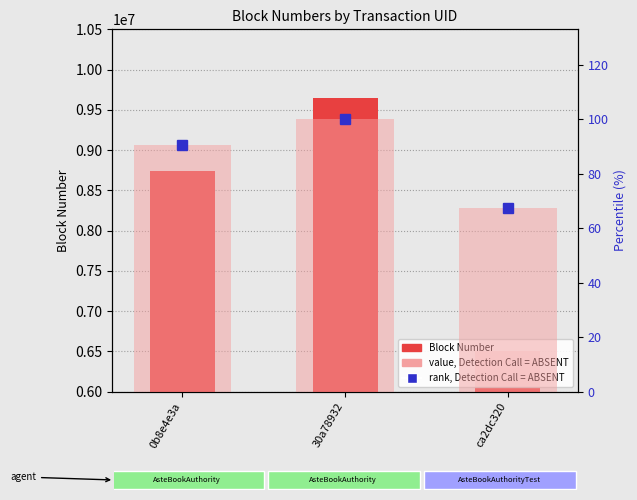

The value of value, Detection Call = ABSENT at ca2dc320 is 67.5. True or false?

True